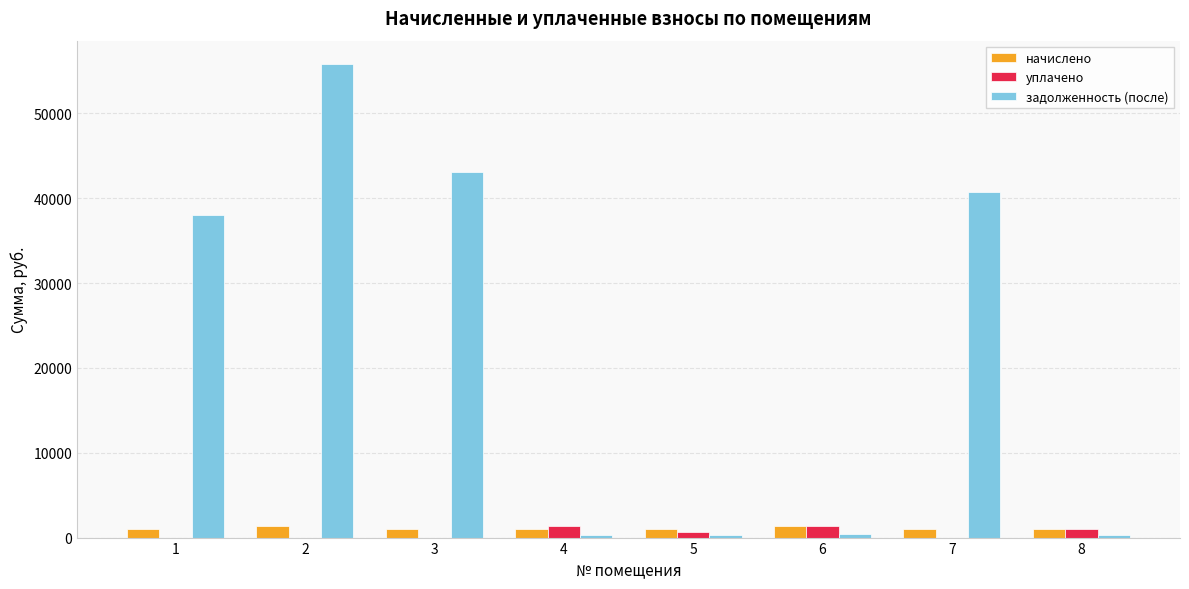

The value of задолженность (после) at 2 is 75587.5. True or false?

False